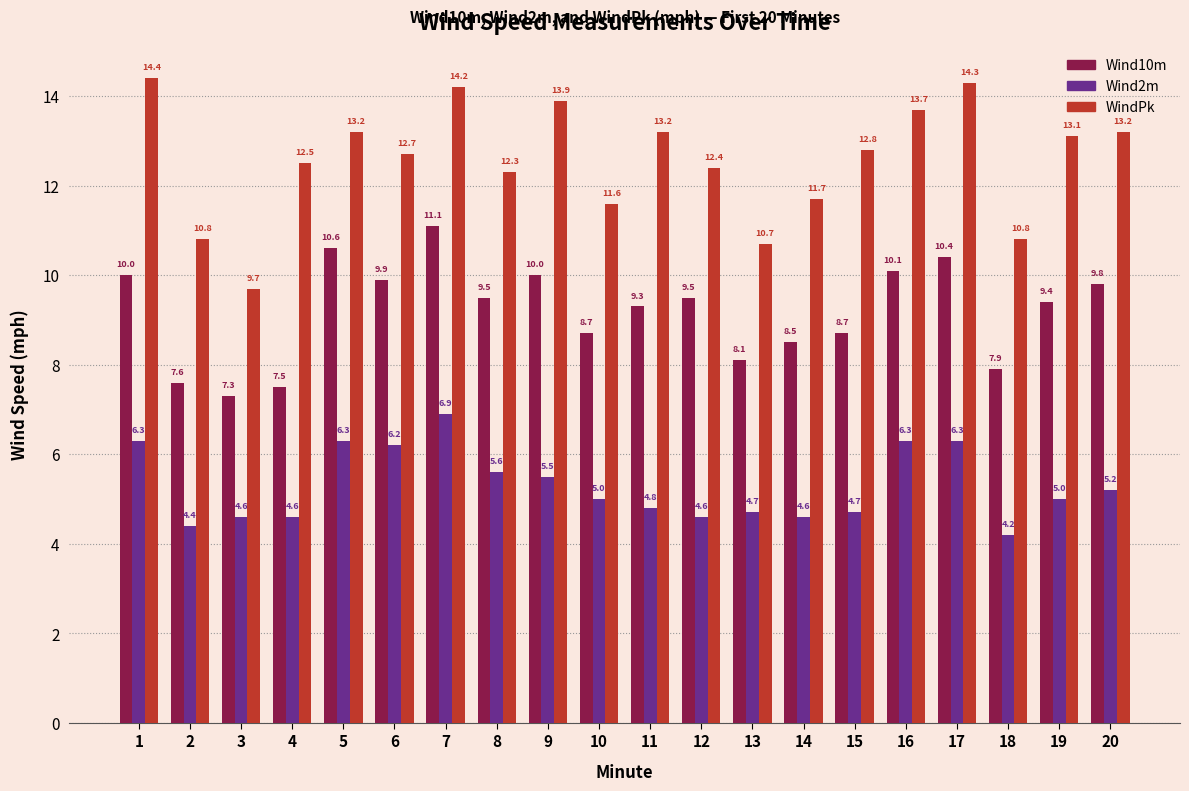

Reading left to right, what are all the values shown in this chart?

Wind10m: 10.0	7.6	7.3	7.5	10.6	9.9	11.1	9.5	10.0	8.7	9.3	9.5	8.1	8.5	8.7	10.1	10.4	7.9	9.4	9.8
Wind2m: 6.3	4.4	4.6	4.6	6.3	6.2	6.9	5.6	5.5	5.0	4.8	4.6	4.7	4.6	4.7	6.3	6.3	4.2	5.0	5.2
WindPk: 14.4	10.8	9.7	12.5	13.2	12.7	14.2	12.3	13.9	11.6	13.2	12.4	10.7	11.7	12.8	13.7	14.3	10.8	13.1	13.2